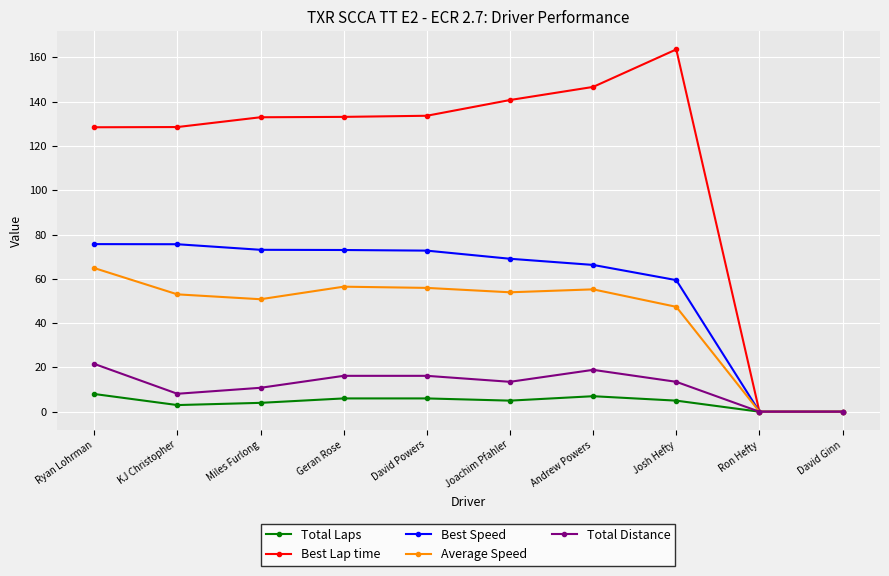

List the series in order of their peak value, highest first.

Best Lap time, Best Speed, Average Speed, Total Distance, Total Laps